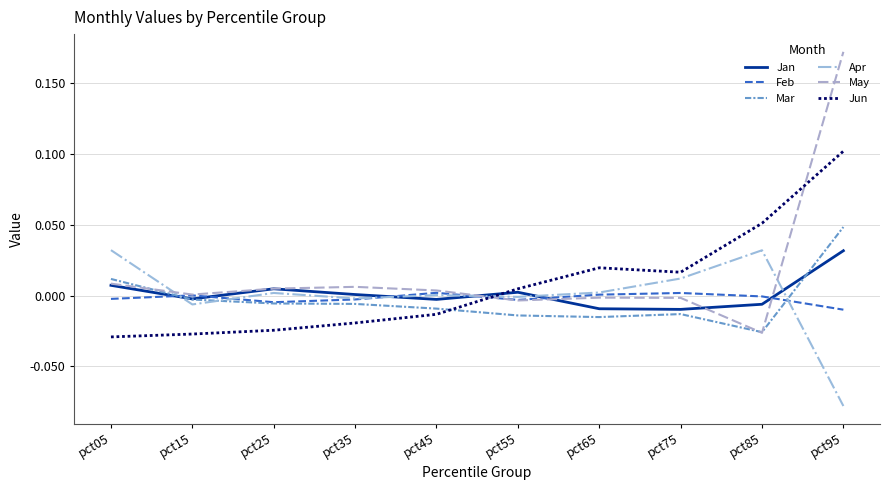

Where is Mar nearest to the value 0?

pct15